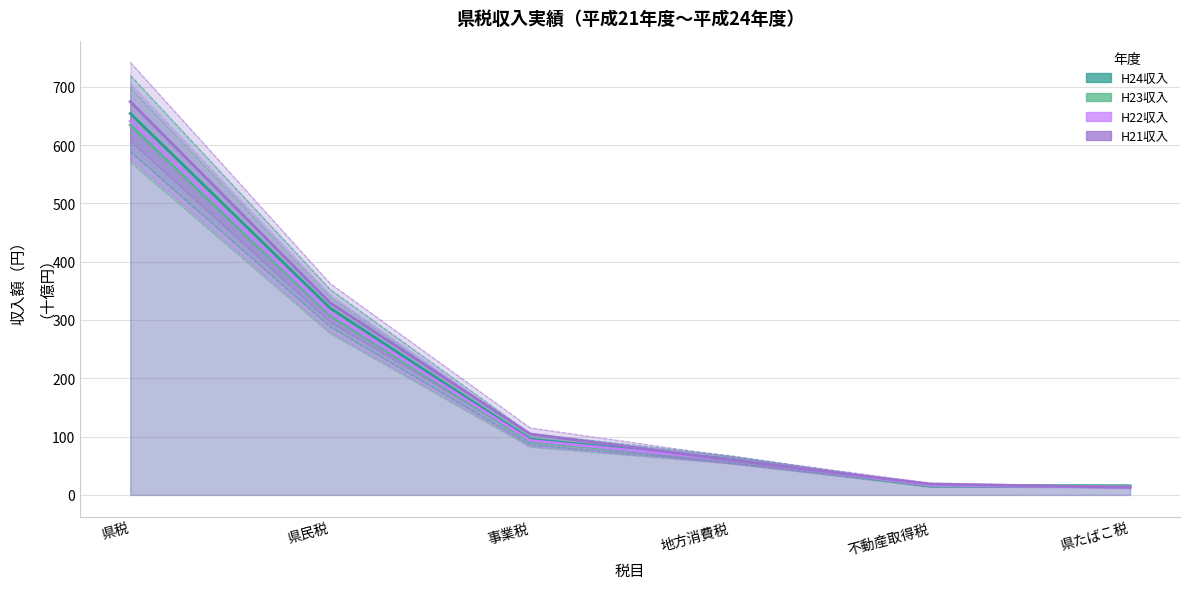

True or false: H23収入 has more than 0 points higher than both neighbors.

False